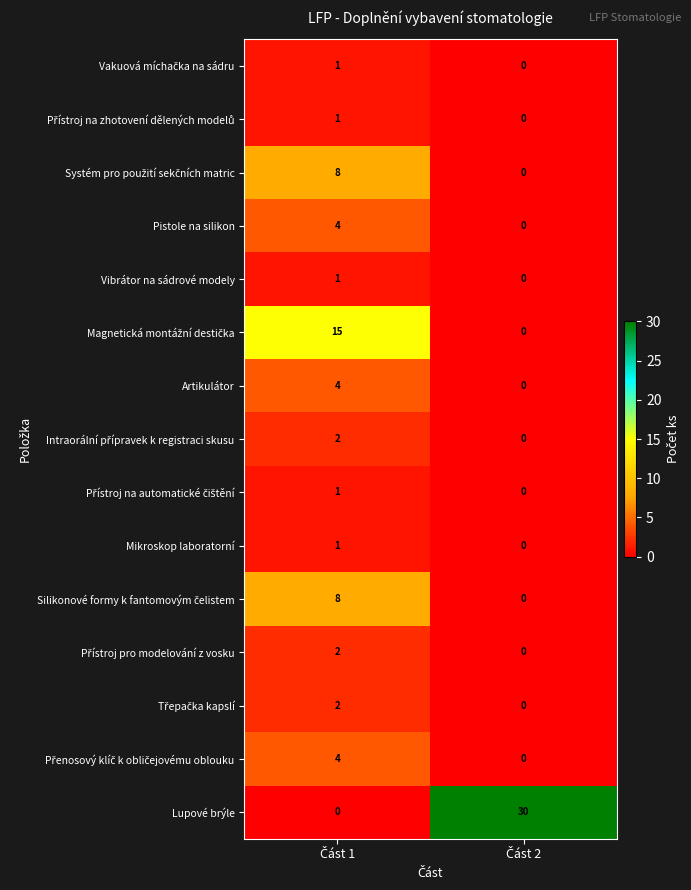

At how many categories does at least one series exceed 3?

2